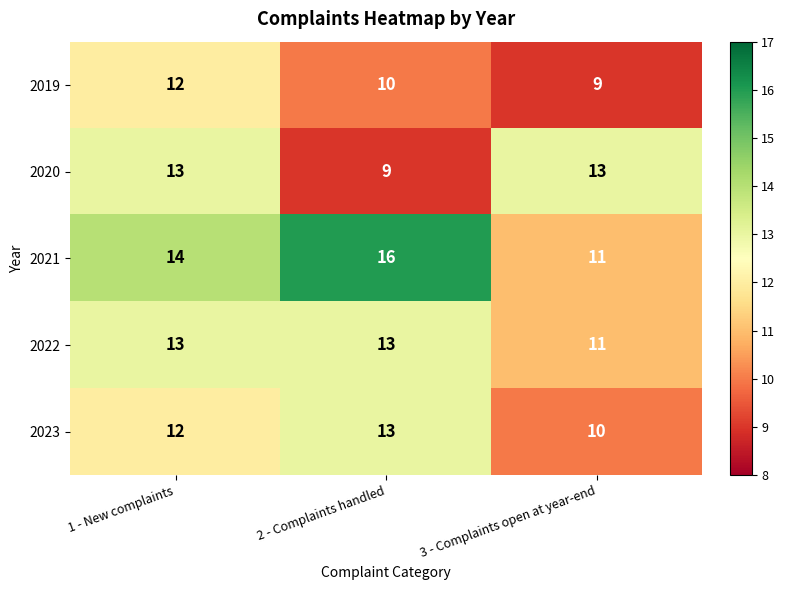

How many data points does each series have?

3